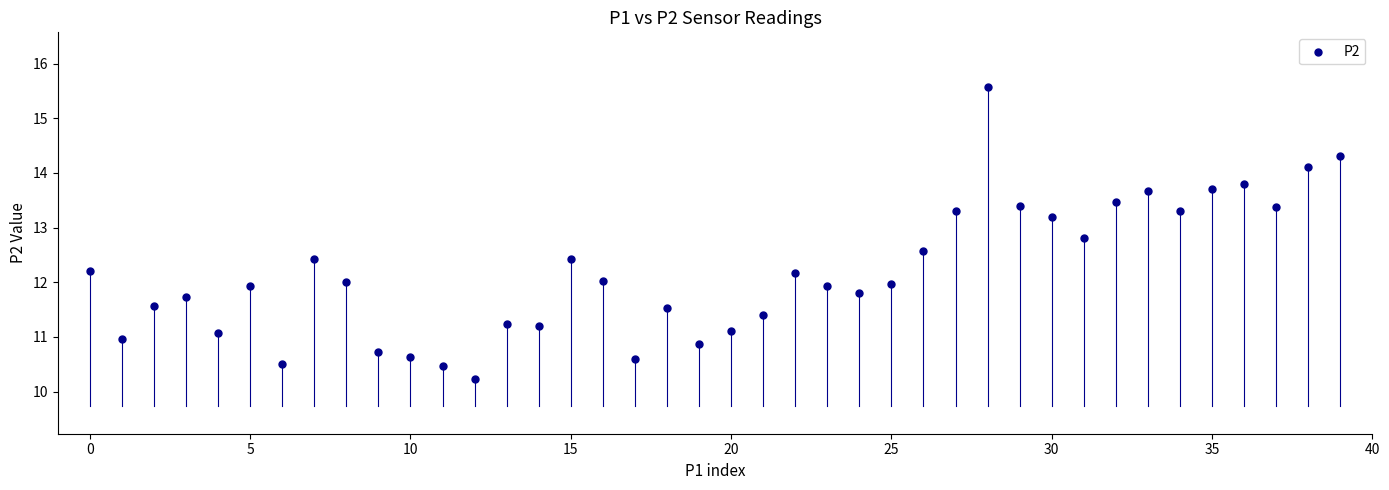

What is the range of Y values (max minus min)?

5.3